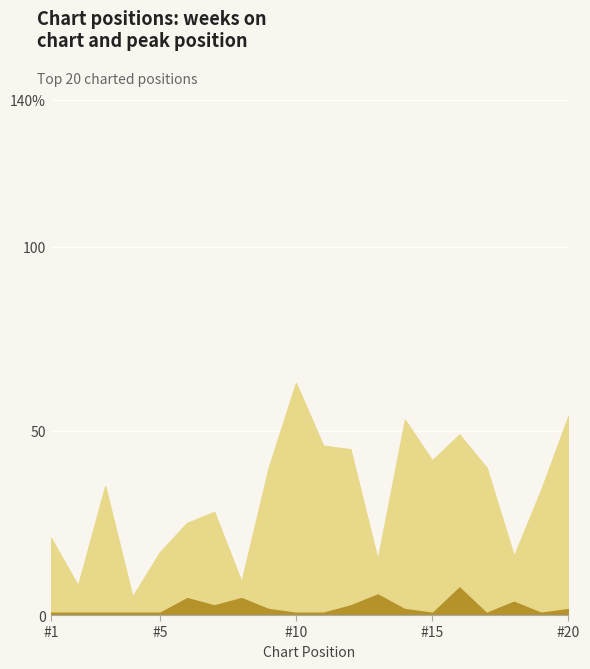

Reading left to right, extract all data points from this chart.

Weeks on Chart: 20	7	34	4	16	20	25	4	38	62	45	42	9	51	41	41	39	12	33	52
Peak Position: 1	1	1	1	1	5	3	5	2	1	1	3	6	2	1	8	1	4	1	2